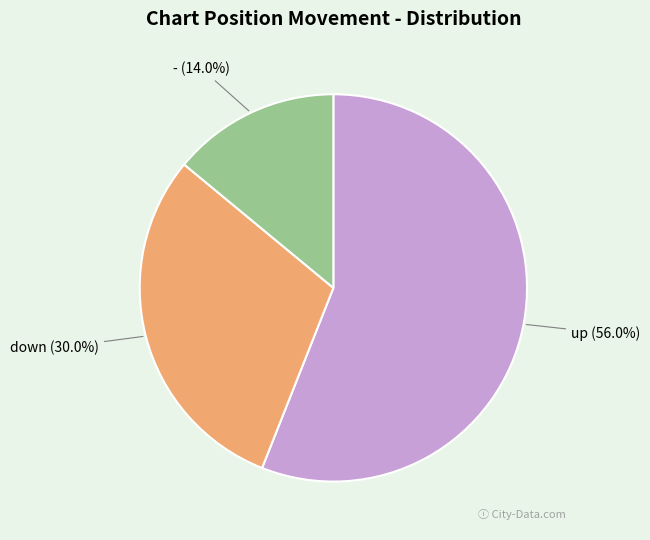

What percentage is the down slice, to the nearest percent?

30%